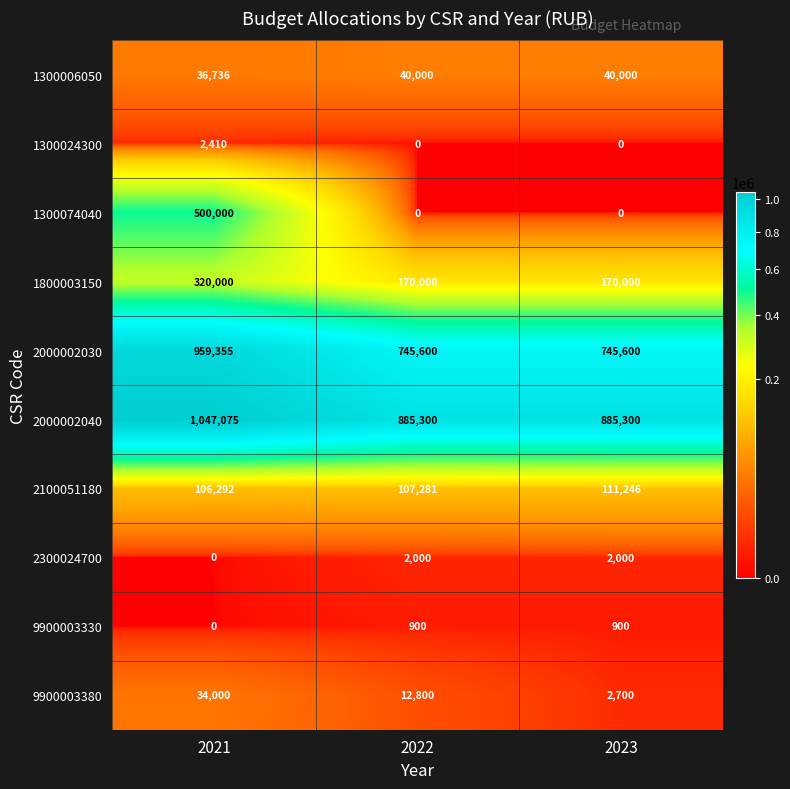

Count the 9900003330 values in the range 0 to 900.

3